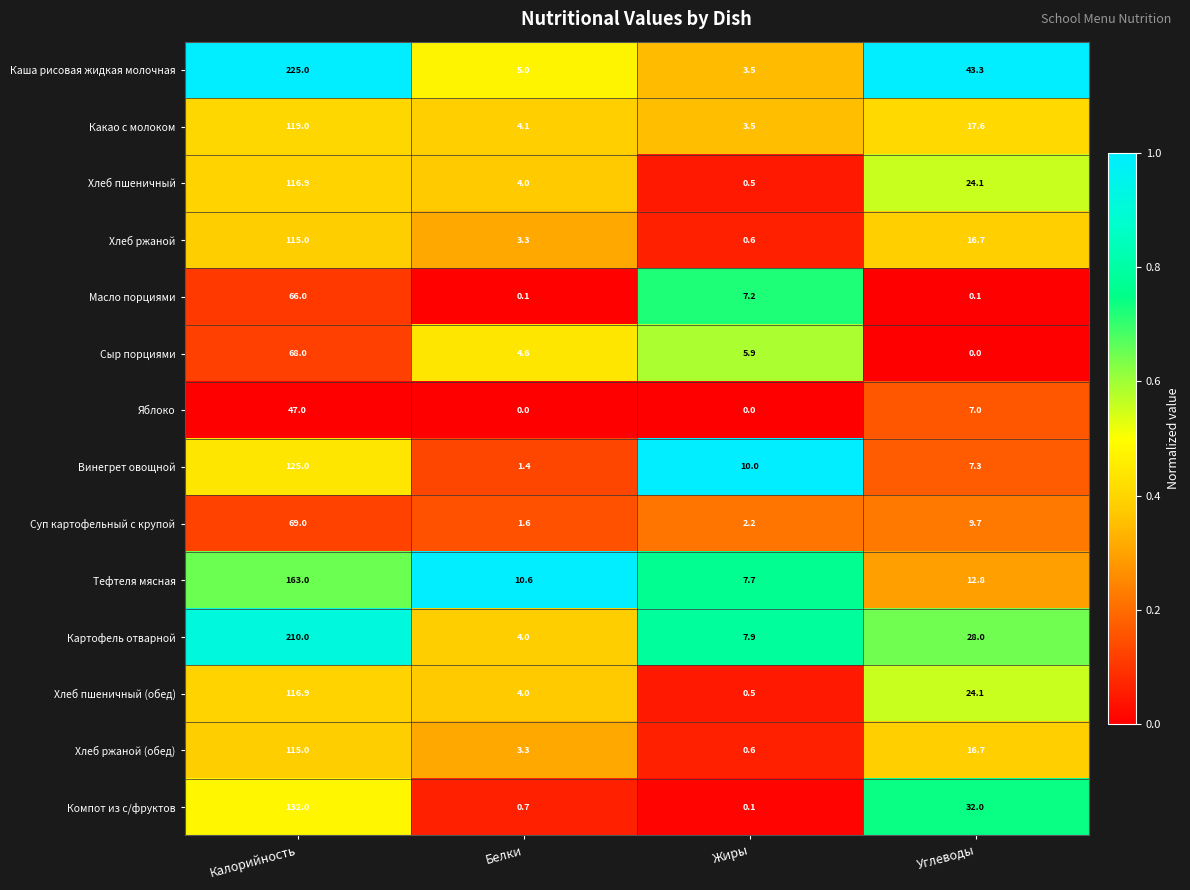

What is the maximum value shown in the chart?

225.0